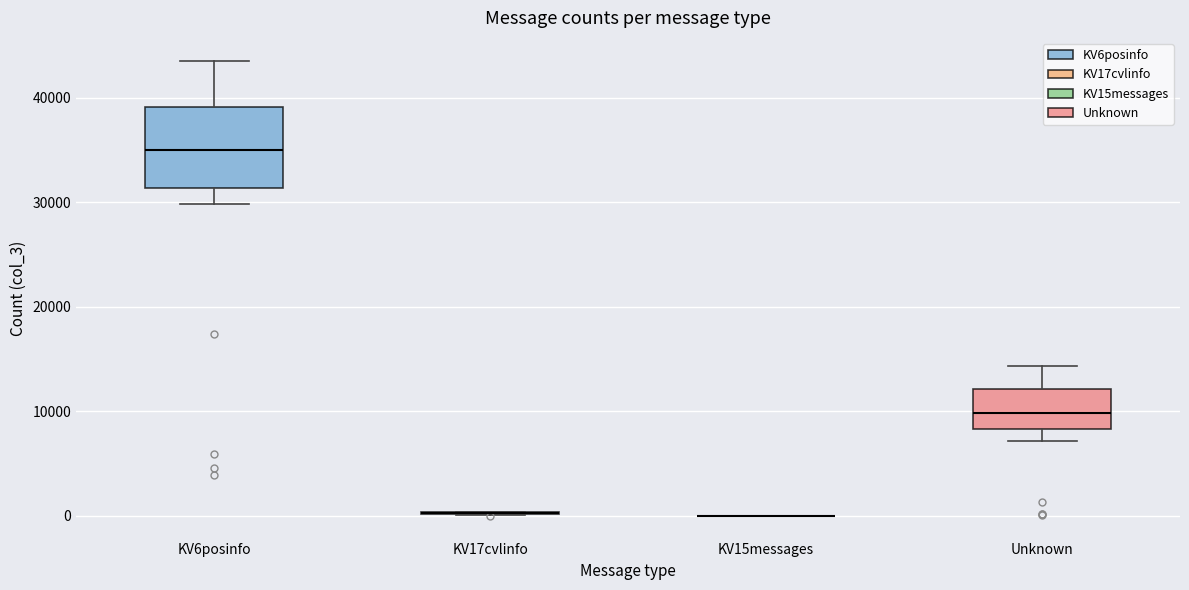

Which box is the tallest, from its lower edge to its upper edge?

KV6posinfo